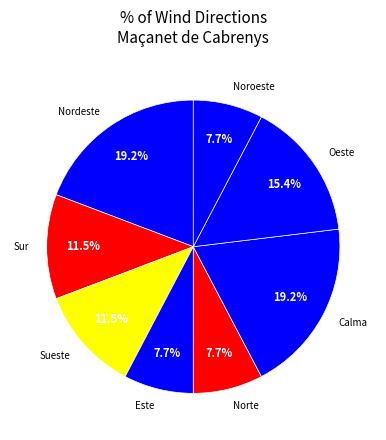

Is Calma the majority of the pie?

No